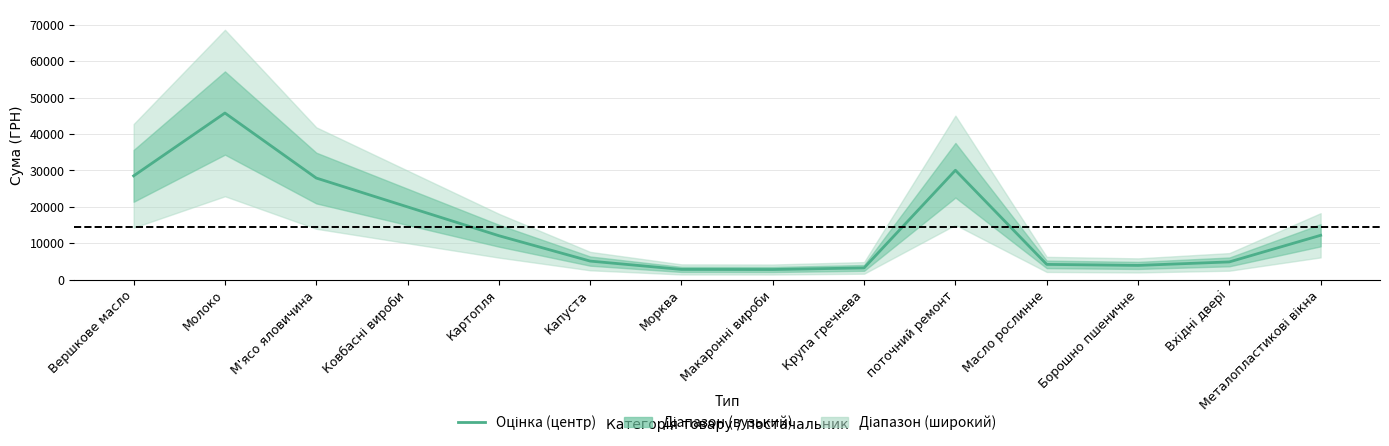

Is this an area chart (filled region under the line)?

No